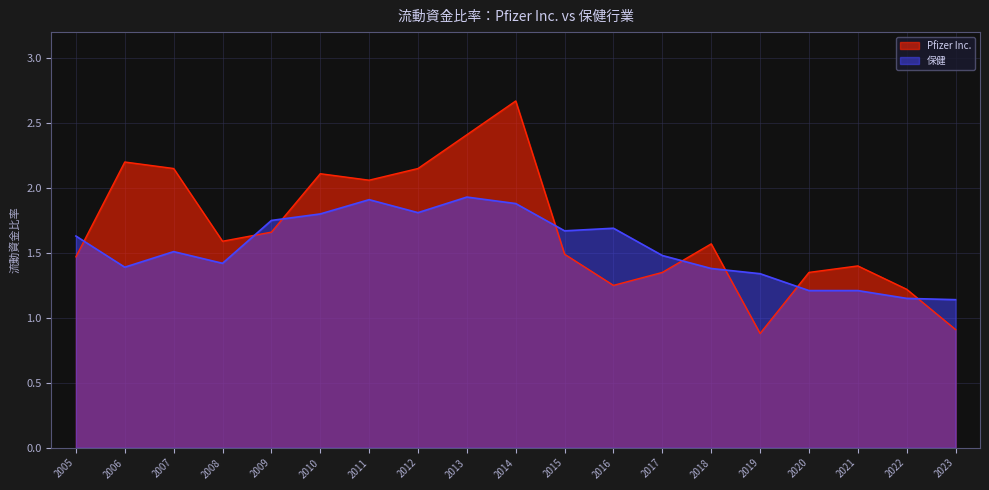

What is the value of the 保健 point at the 12th from the left?

1.7